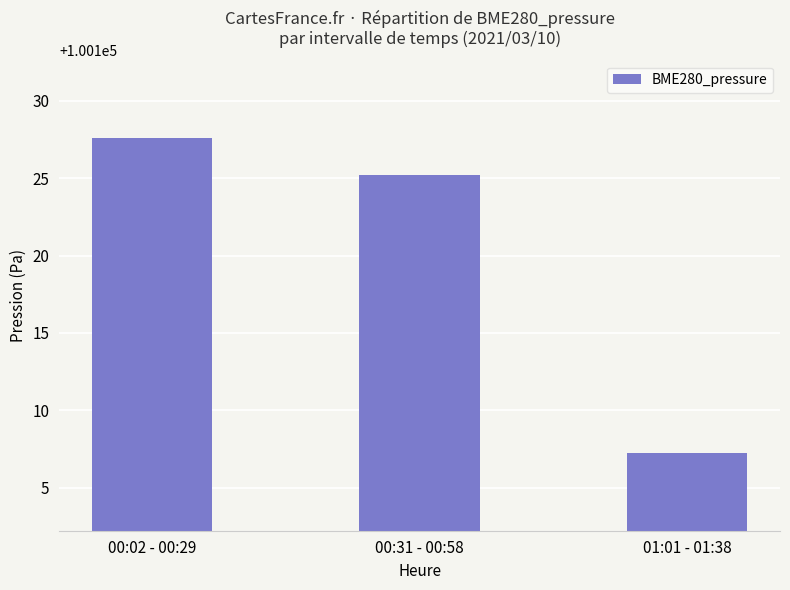

What is the ratio of the value at 00:02 - 00:29 to the value at 01:01 - 01:38?

1.0